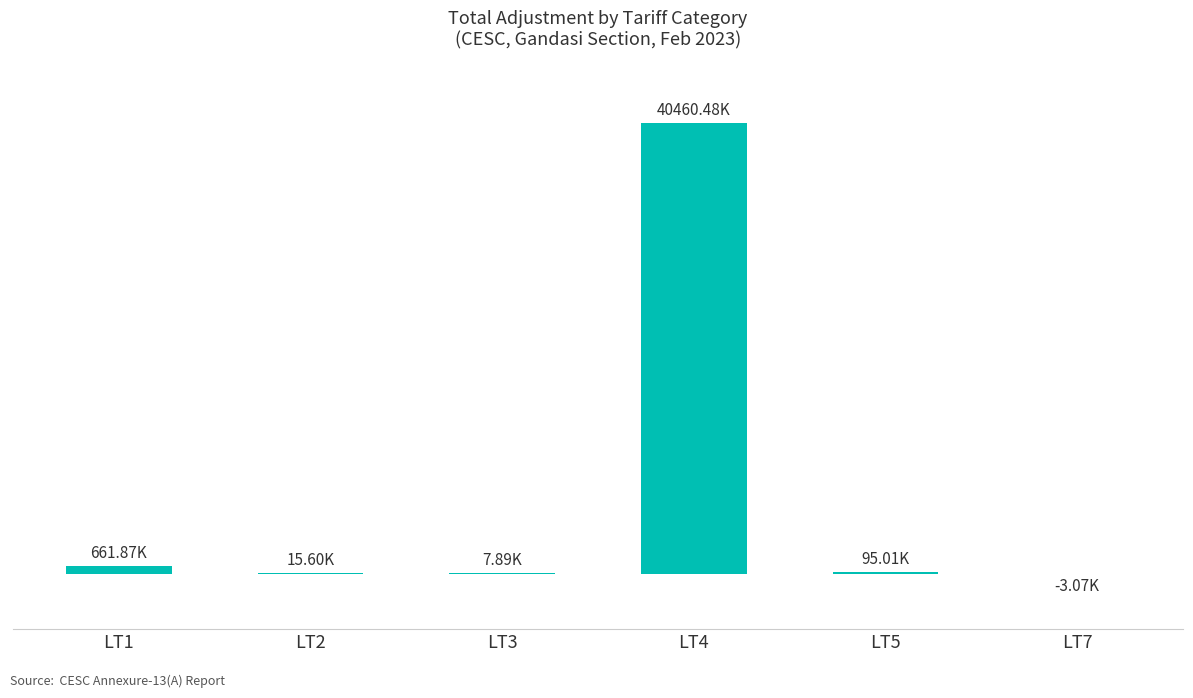

Reading left to right, list all the values displayed in this chart.

LT1=661872.6	LT2=15600.0	LT3=7885.3	LT4=40460479.3	LT5=95007.5	LT7=-3074.0